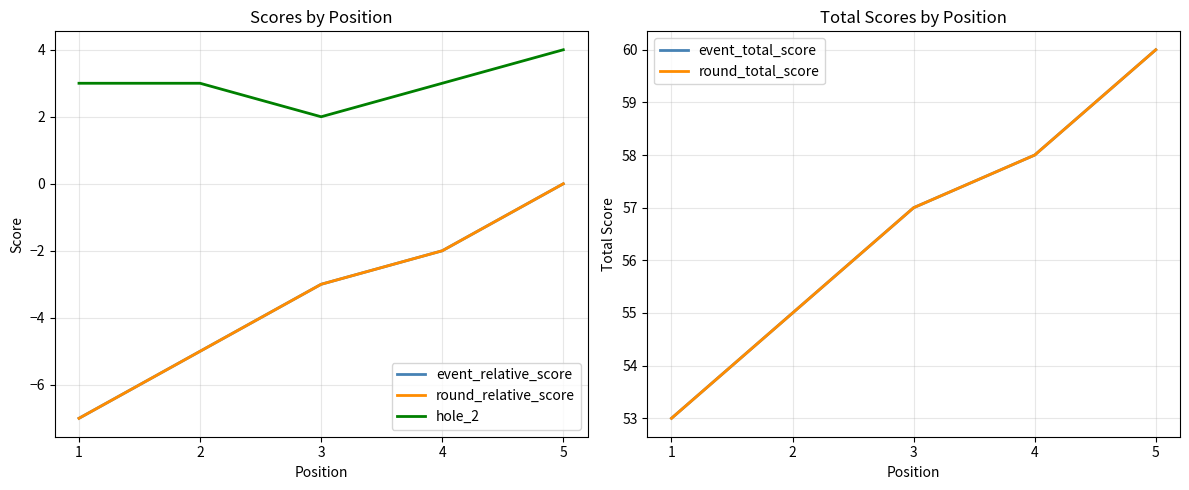

Does the chart display data point markers on the line(s)?

No